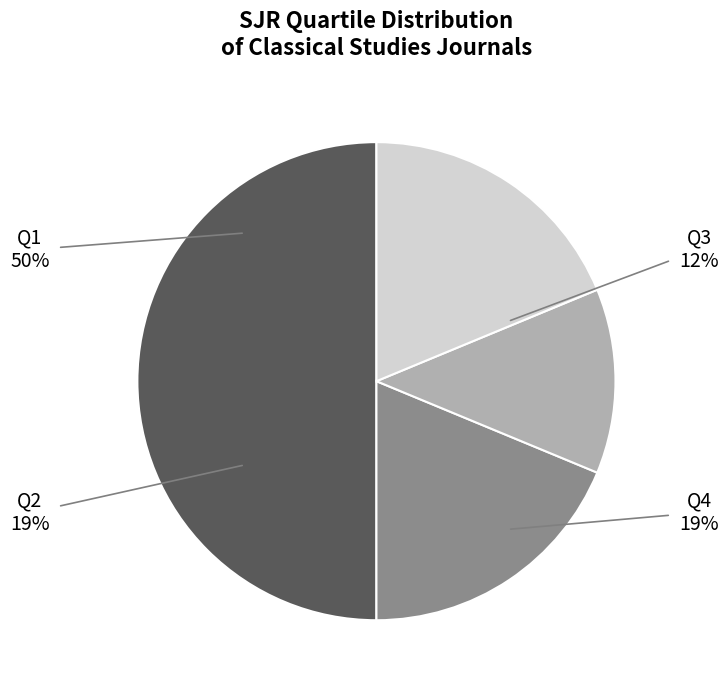

How many slices are in this pie chart?

4